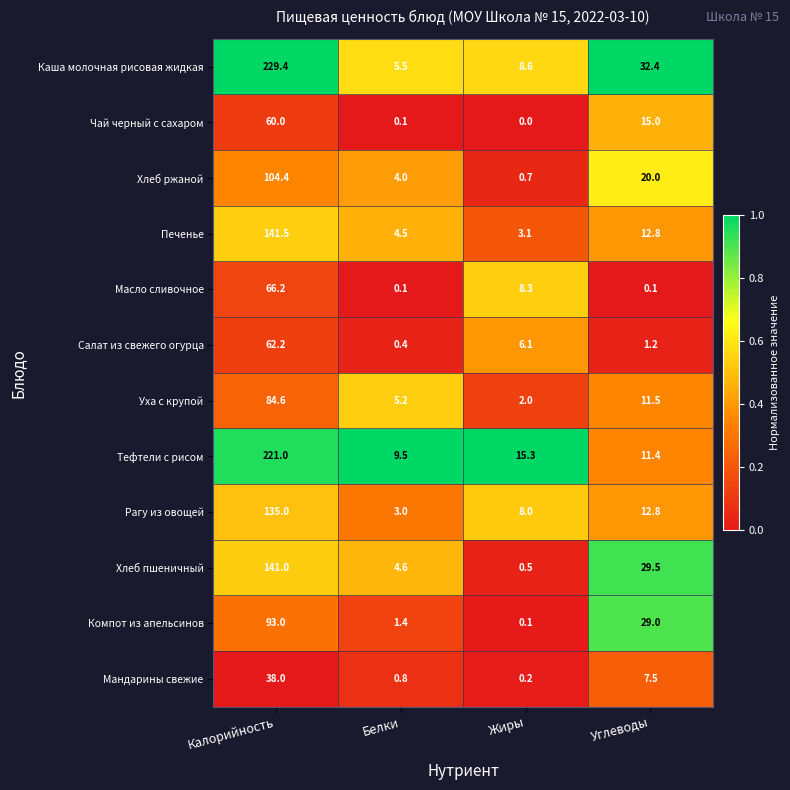

What is the total value across all series at Калорийность?

1376.3